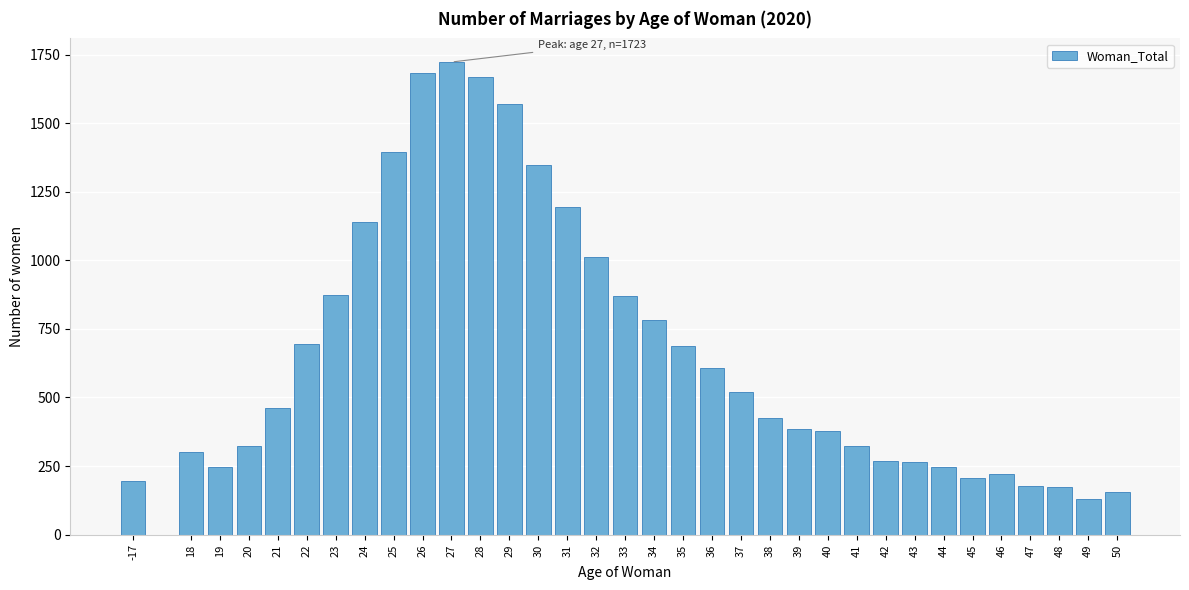

What is the change in value from 33 to 38?

-445